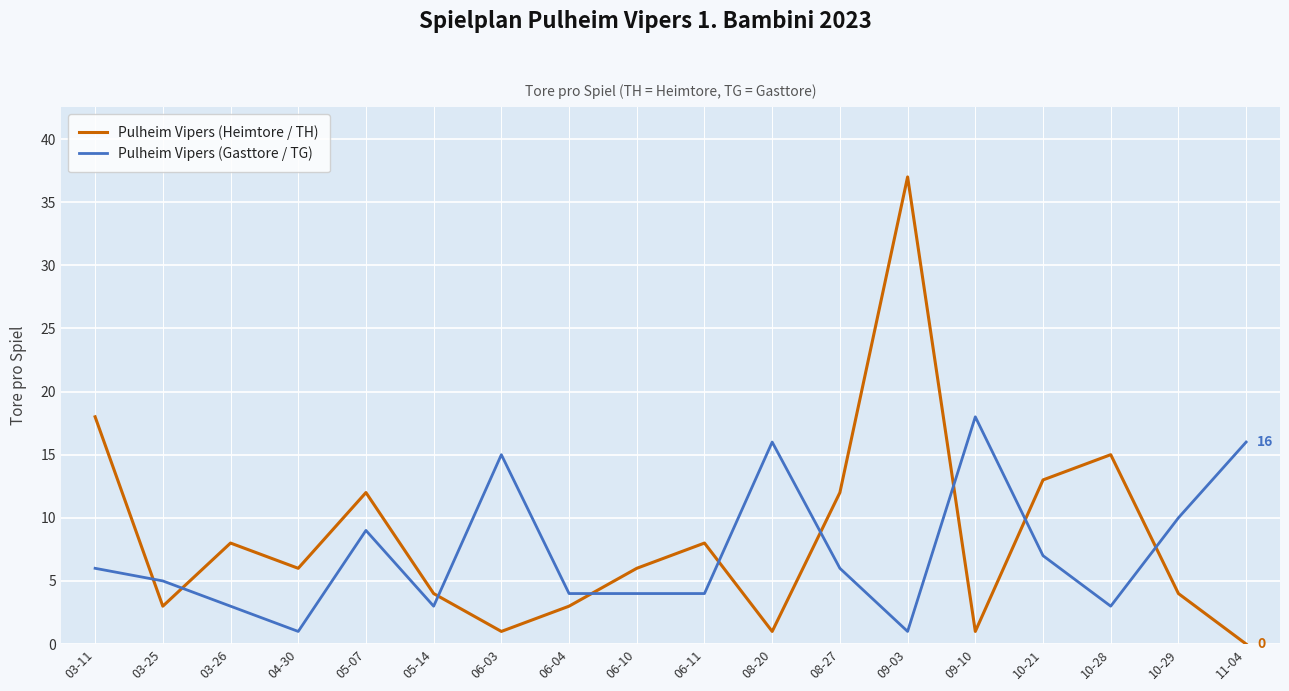

What is the maximum value for Pulheim Vipers (Heimtore / TH)?

37